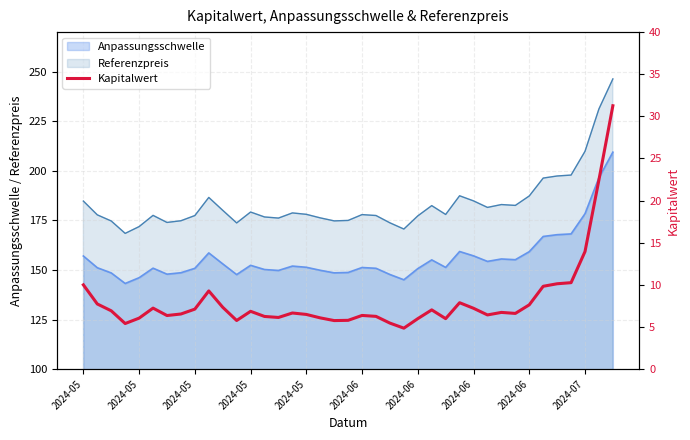

What is the difference between the values at 12 and 17?

0.8